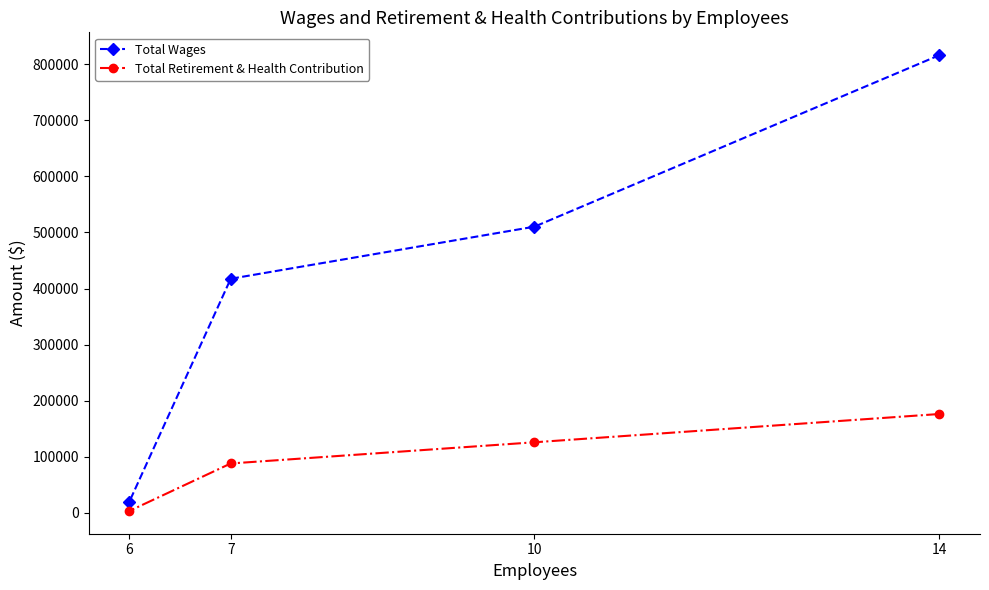

The value of Total Retirement & Health Contribution at 10 is 29532. True or false?

False